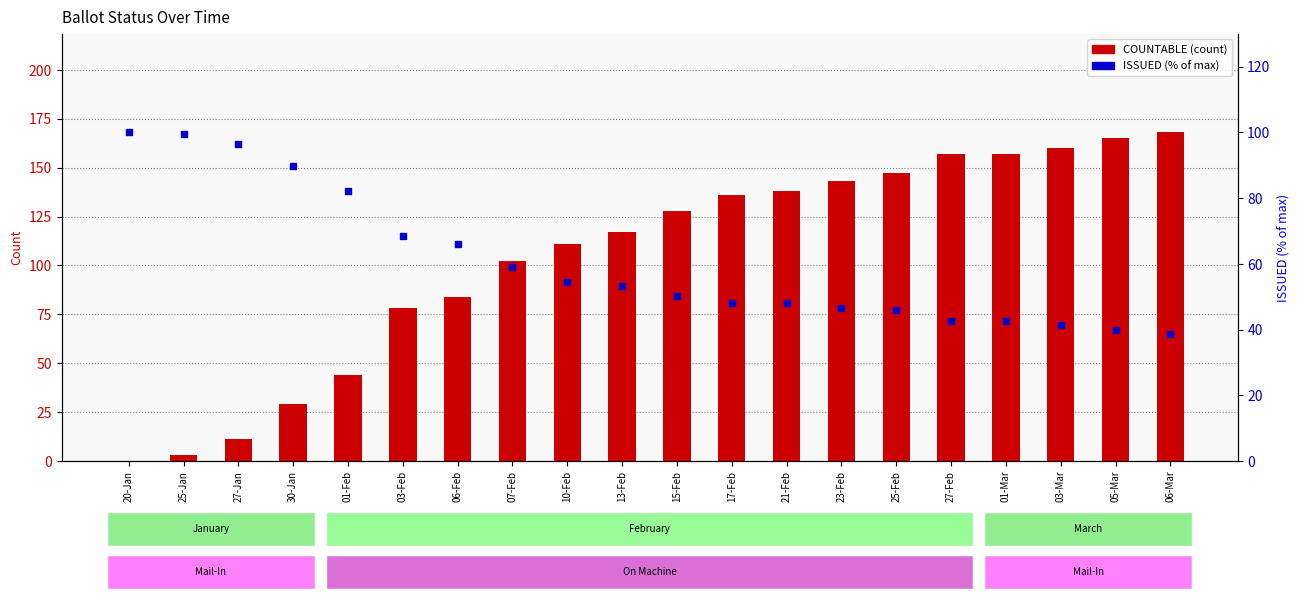

Which series contains the lowest Y value?

COUNTABLE